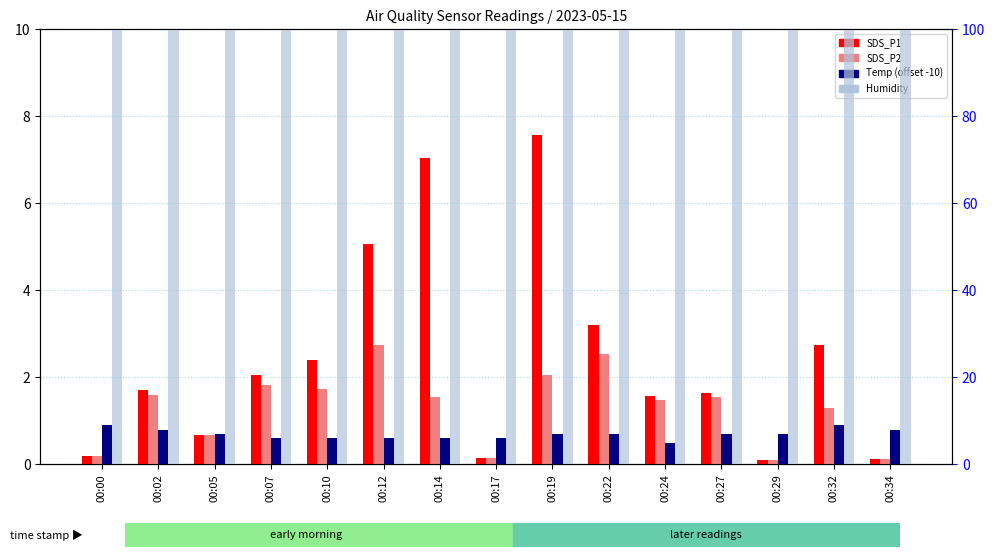

Reading left to right, what are all the values shown in this chart?

SDS_P1: 0.2	1.7	0.7	2.0	2.4	5.1	7.0	0.1	7.6	3.2	1.6	1.6	0.1	2.8	0.1
SDS_P2: 0.2	1.6	0.7	1.8	1.7	2.8	1.6	0.1	2.0	2.5	1.5	1.6	0.1	1.3	0.1
Temp (offset -10): 0.9	0.8	0.7	0.6	0.6	0.6	0.6	0.6	0.7	0.7	0.5	0.7	0.7	0.9	0.8
Humidity: 99.9	99.9	99.9	99.9	99.9	99.9	99.9	99.9	99.9	99.9	99.9	99.9	99.9	99.9	99.9